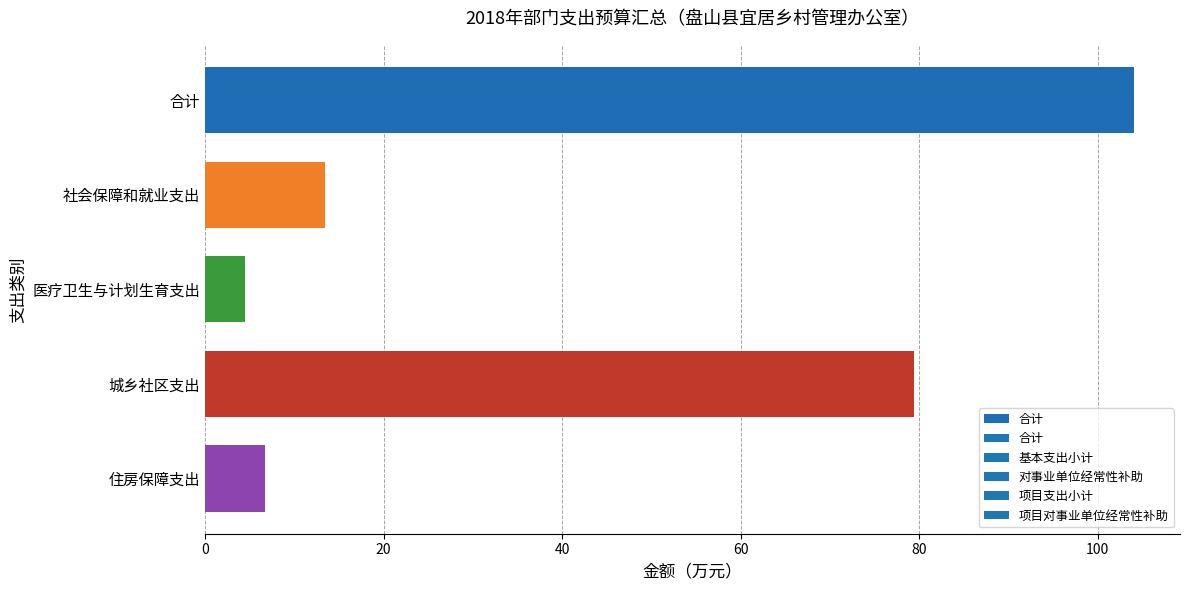

What value does the data have at 城乡社区支出?

79.5